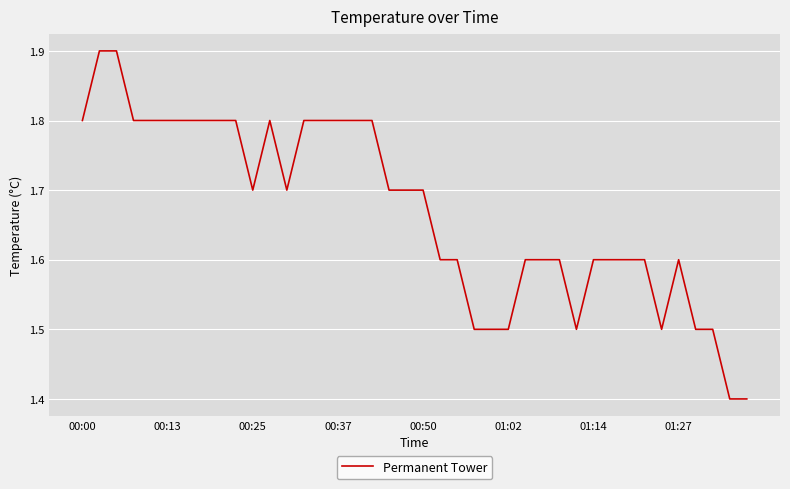

What is the greatest value displayed?

1.9